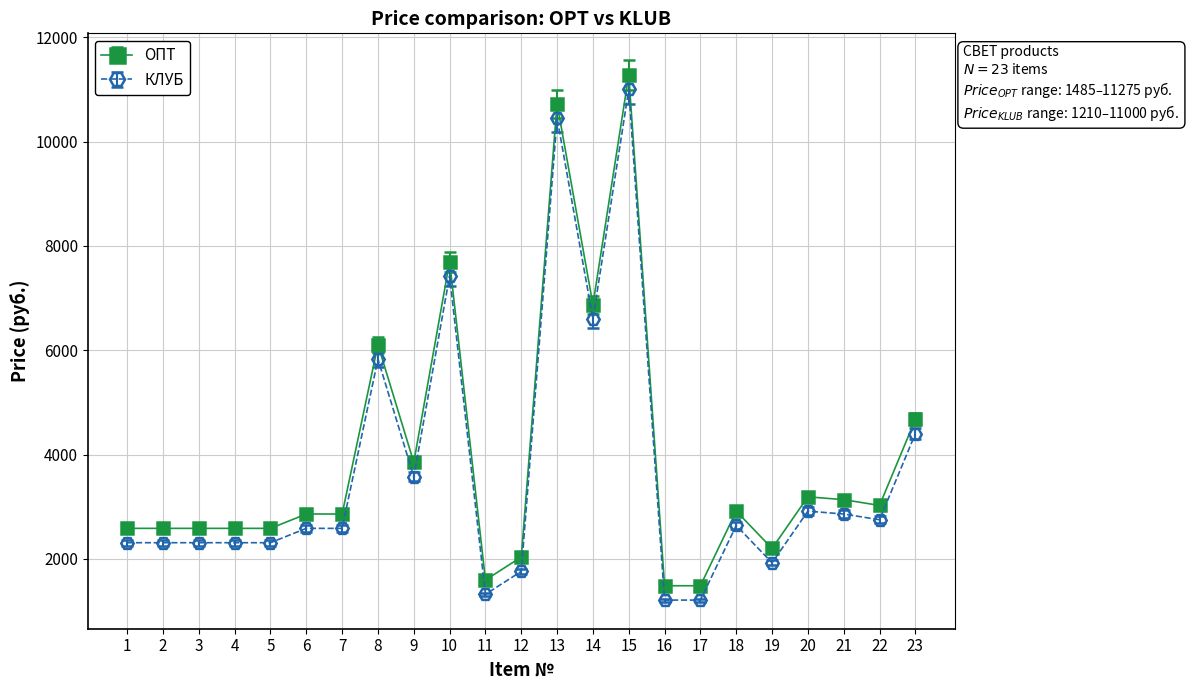

What is the difference between the highest and lowest values at 17?

275